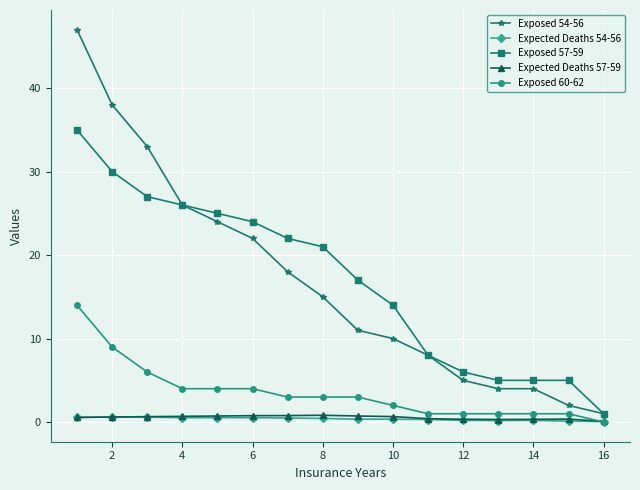

True or false: Exposed 60-62 and Exposed 54-56 cross at least once.

False